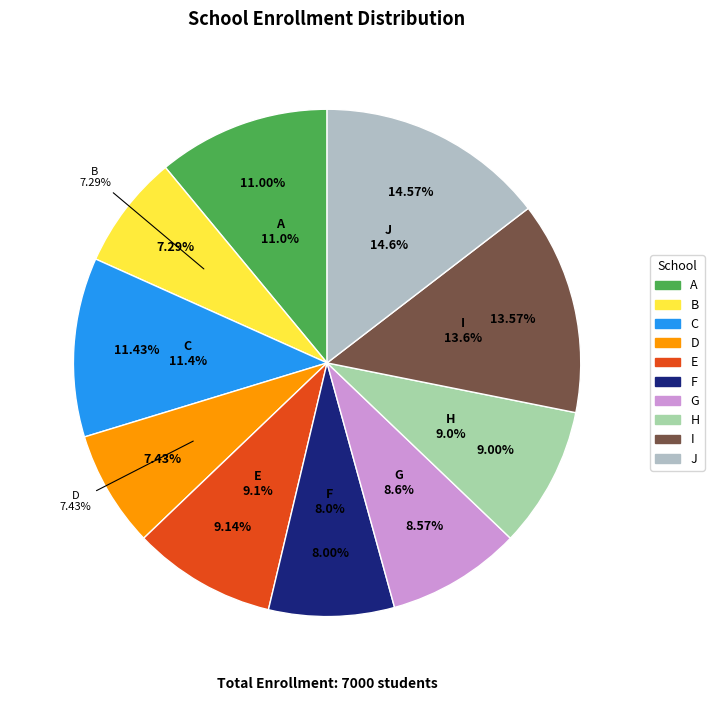

Rank the categories by value from highest to lowest.

J, I, C, A, E, H, G, F, D, B